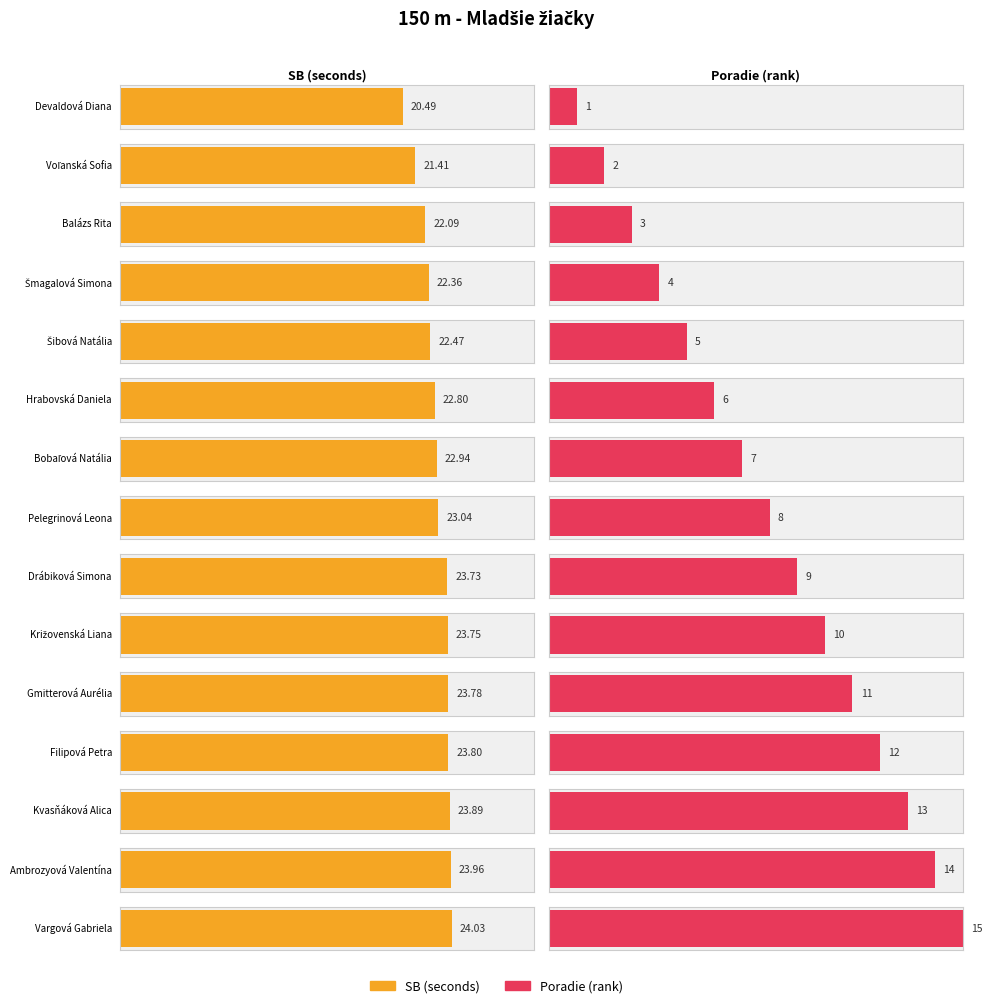

What is the value of the Poradie bar at the 1st from the left?

1.0